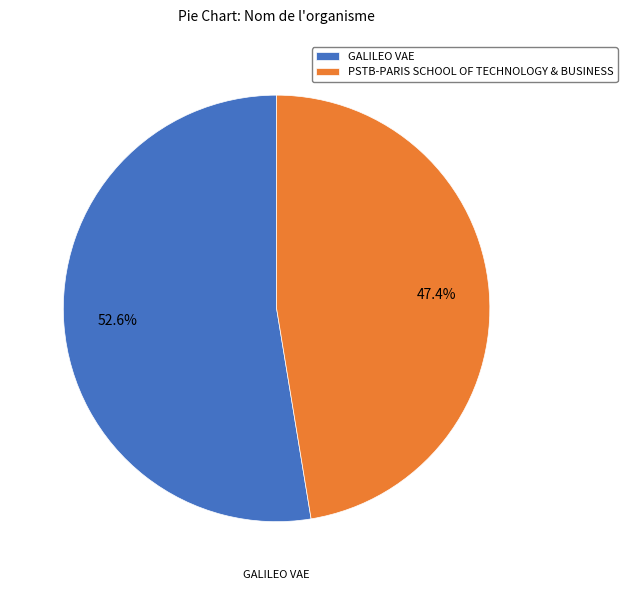

To the nearest percent, what percentage of the pie is PSTB-PARIS SCHOOL OF TECHNOLOGY & BUSINESS?

47%